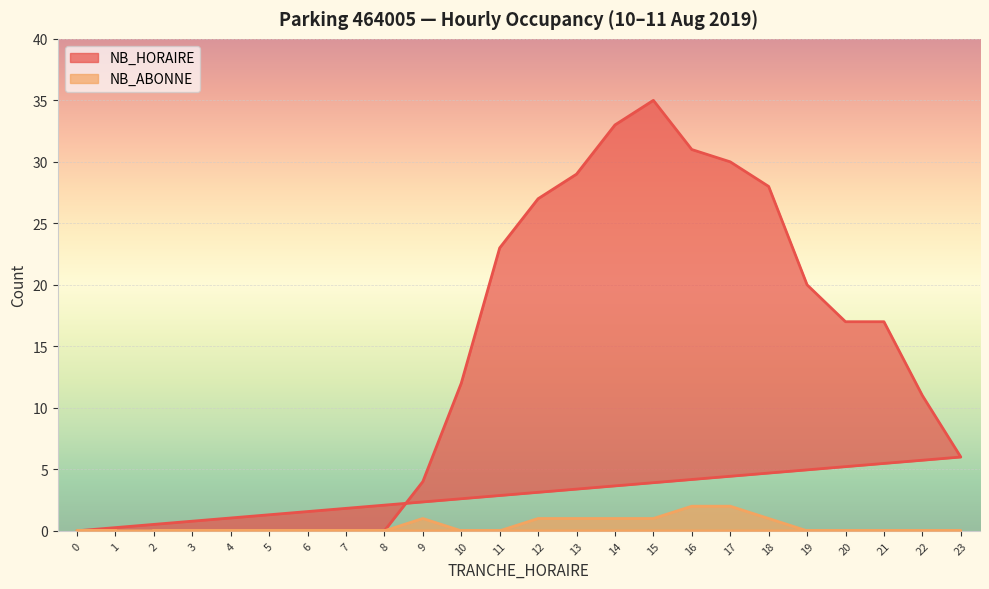

List the labels in order of NB_ABONNE value, largest first.

16, 17, 9, 12, 13, 14, 15, 18, 2, 3, 4, 5, 6, 7, 8, 10, 11, 19, 20, 21, 22, 23, 0, 1